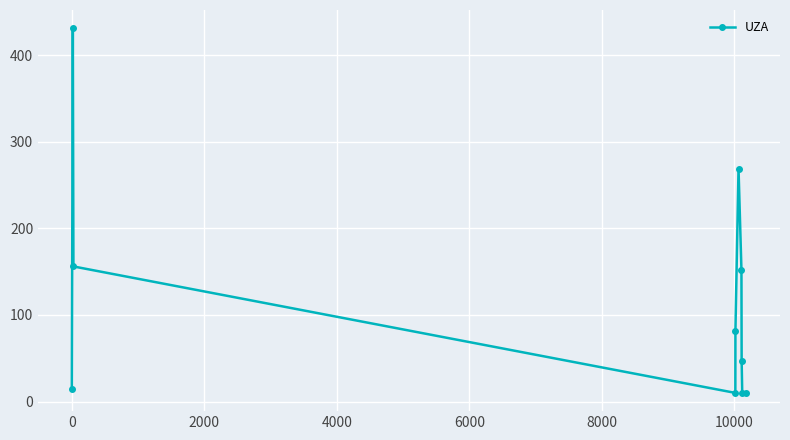

Count the number of data series in this chart.

1